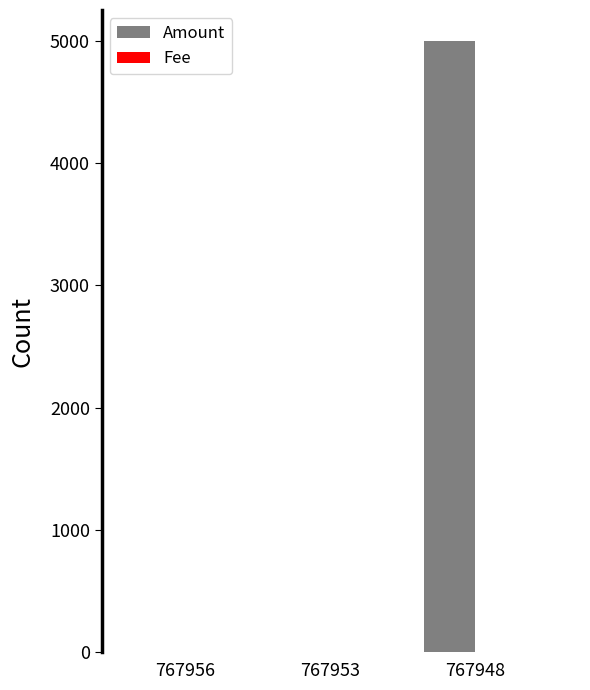

Which series has the largest total across all categories?

Amount